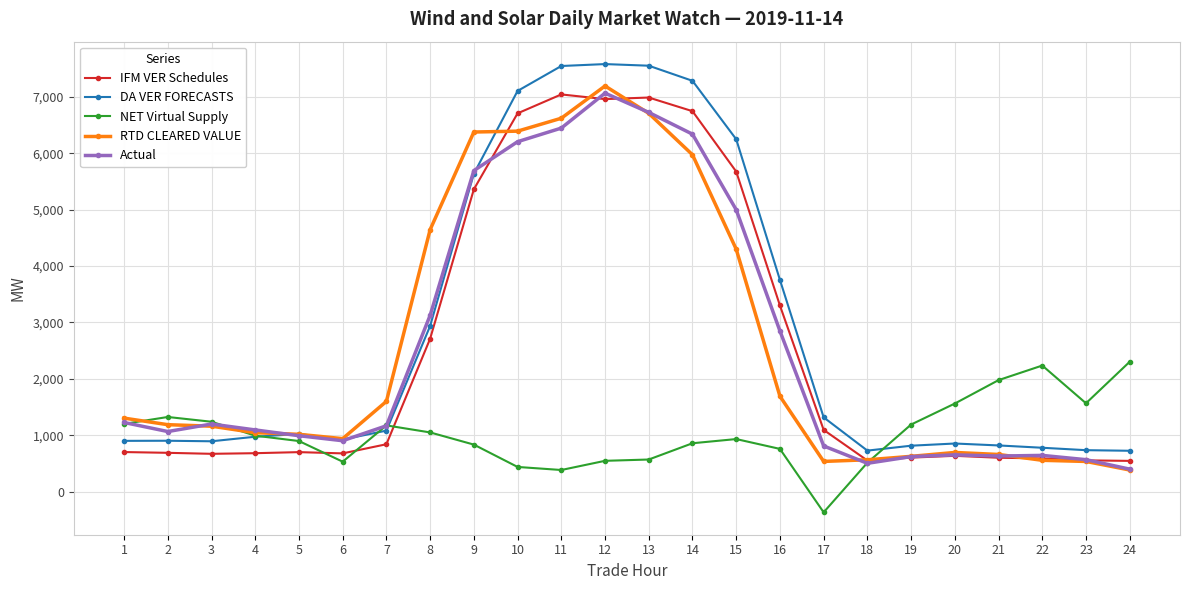

How many series are shown in this chart?

5